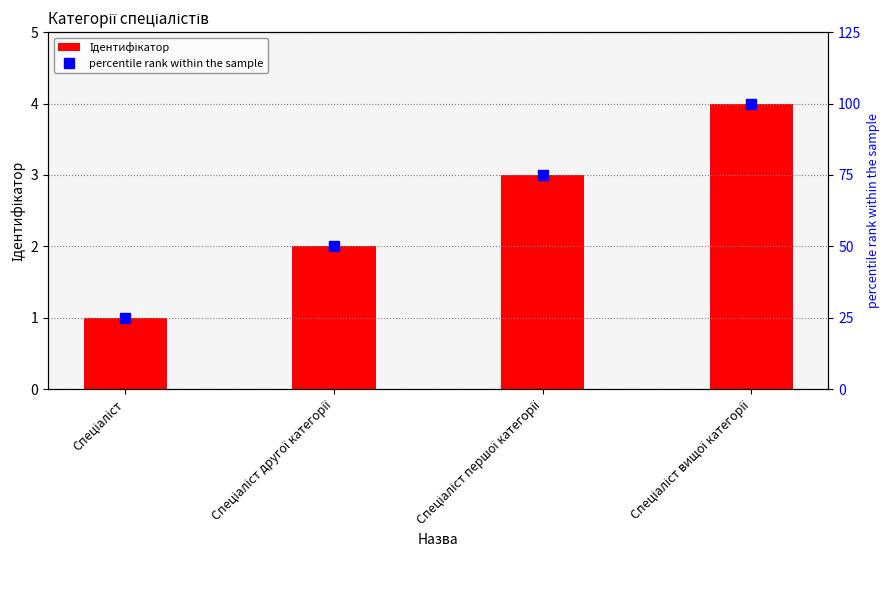

Which series changed the most between Спеціаліст and Спеціаліст першої категорії?

percentile rank within the sample